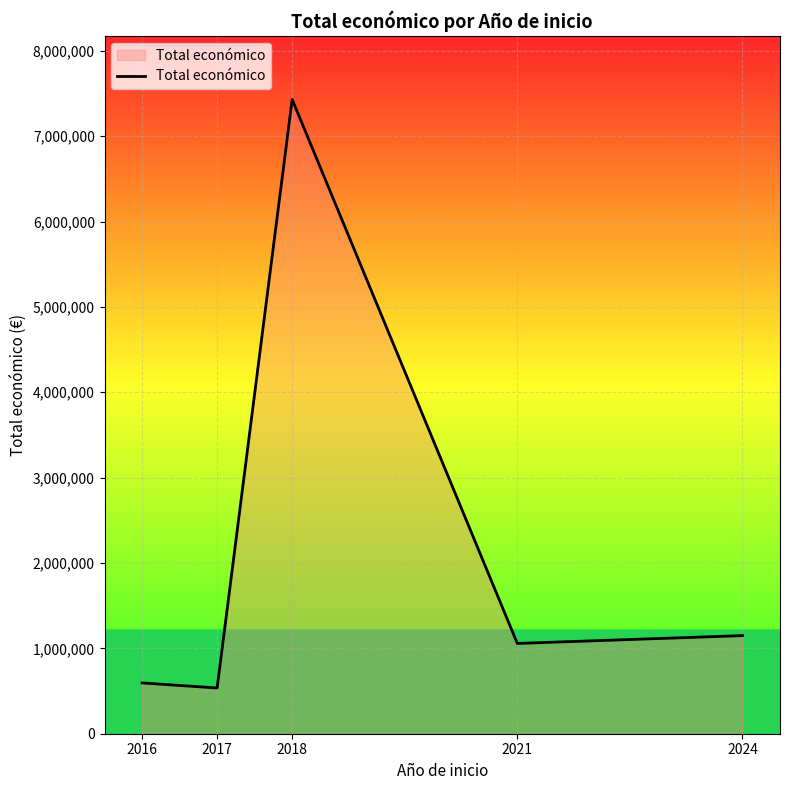

What is the change in value from 2016 to 2018?

+6834734